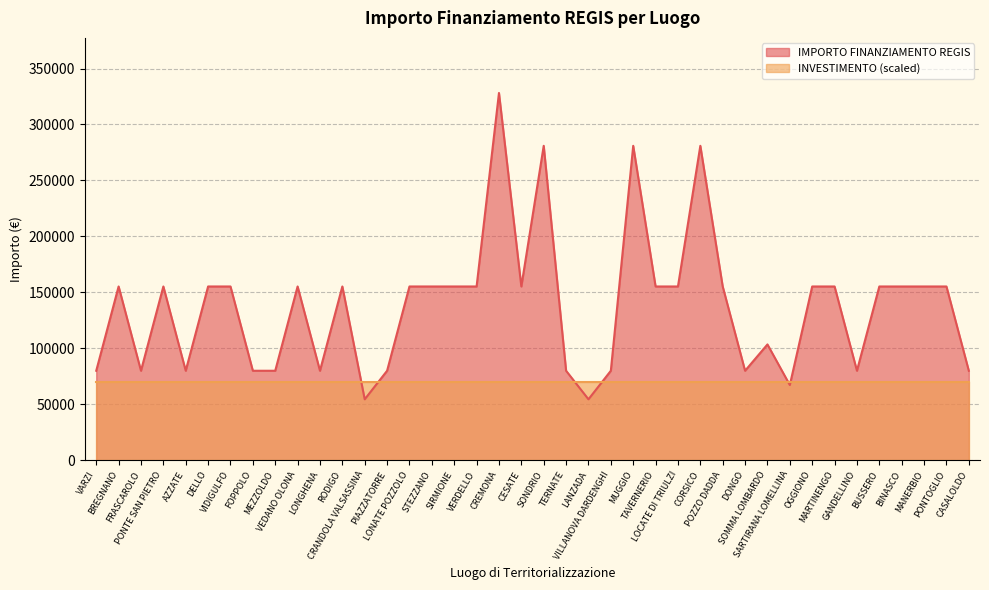

What is the value of the 13th point from the left?

54412